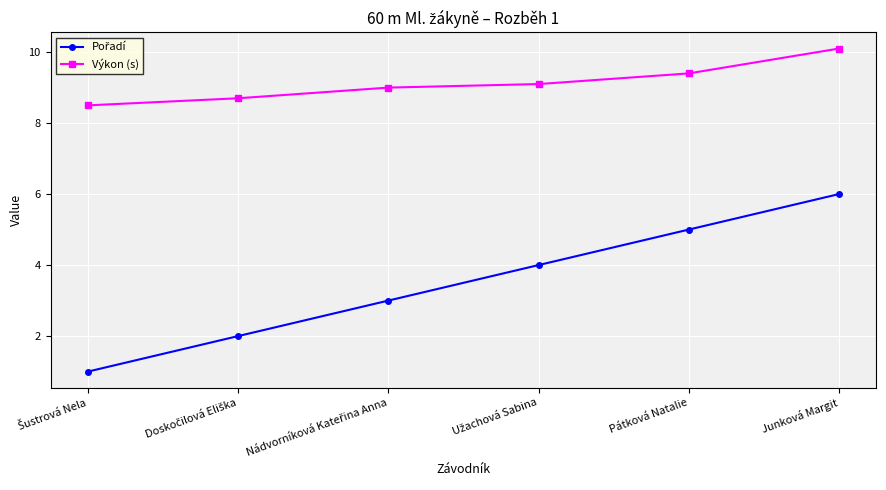

Read the Výkon (s) value at Junková Margit.

10.1